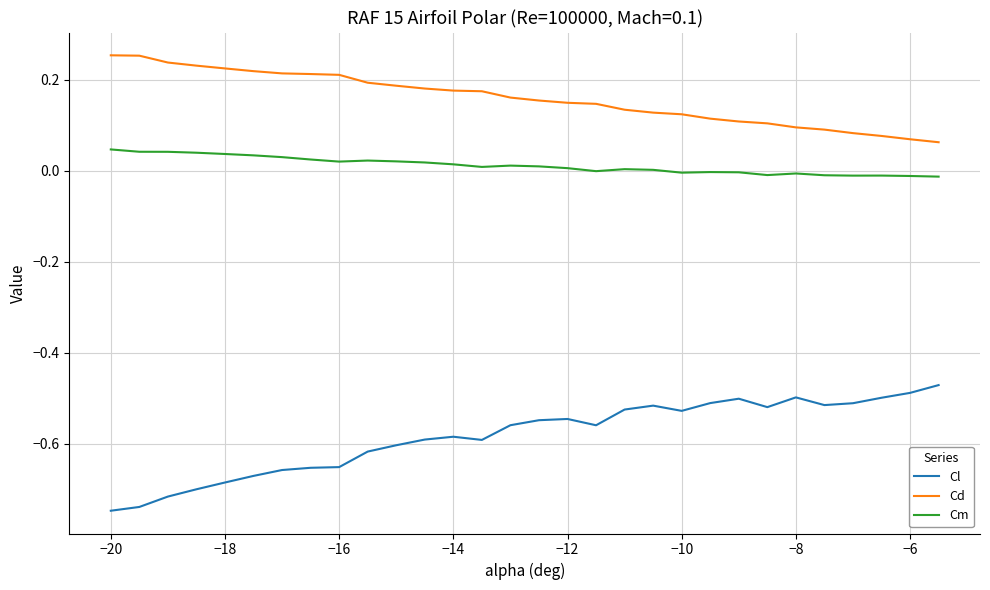

Which series has the largest total across all categories?

Cd